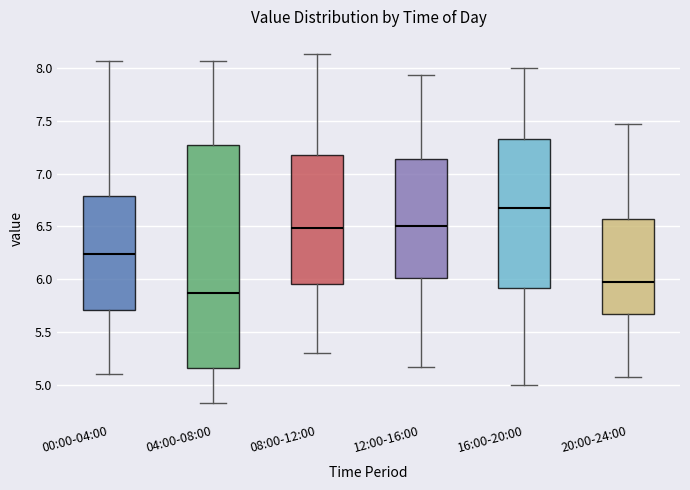

Comparing the boxes themselves (not the whiskers), which one is the tallest?

04:00-08:00